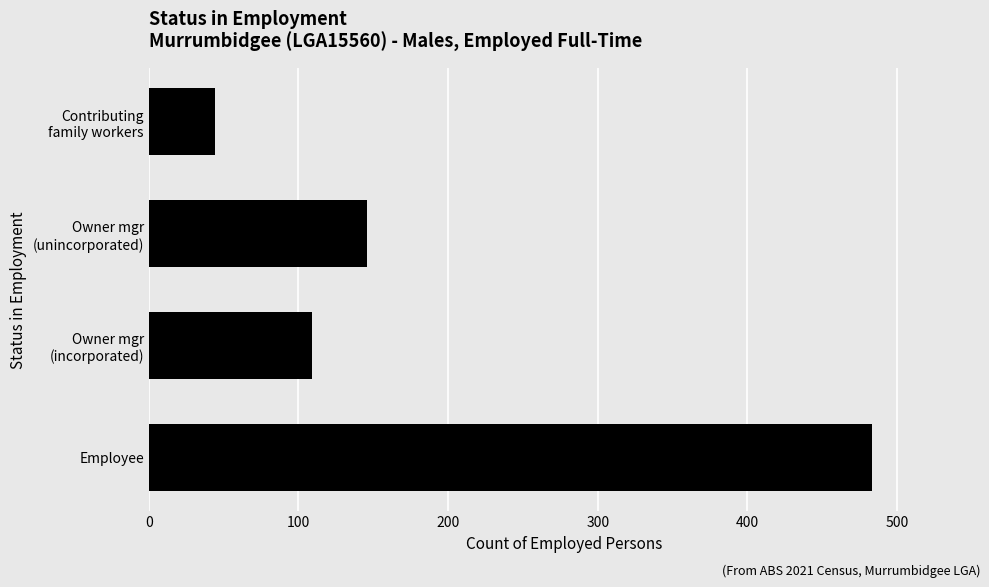

List the labels in order of value, largest first.

Employee, Owner mgr
(unincorporated), Owner mgr
(incorporated), Contributing
family workers